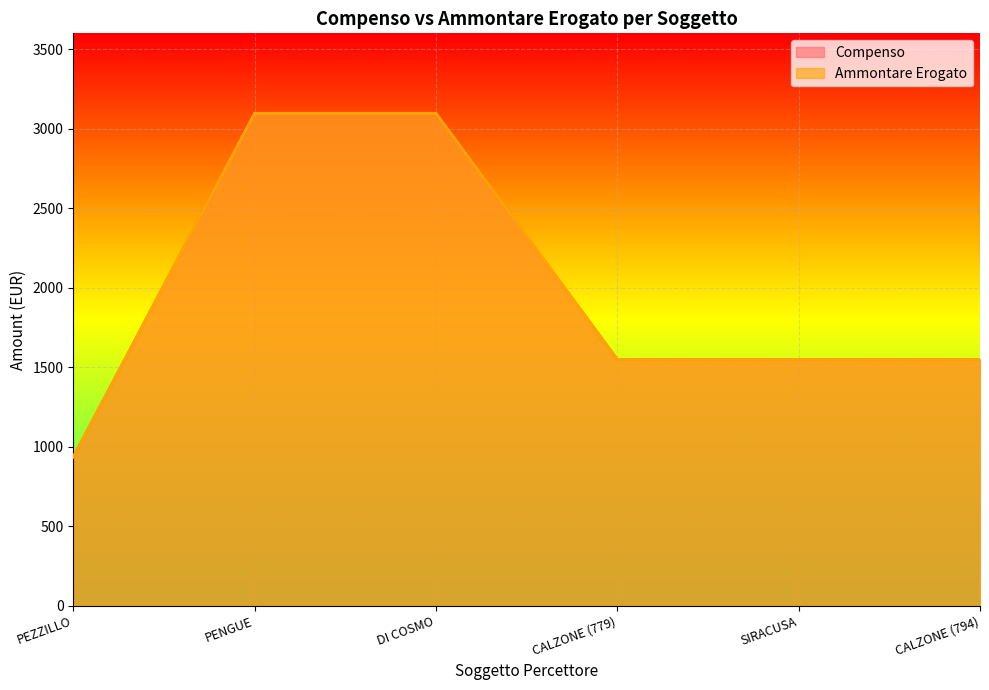

Which label corresponds to the smallest value in the chart?

PEZZILLO